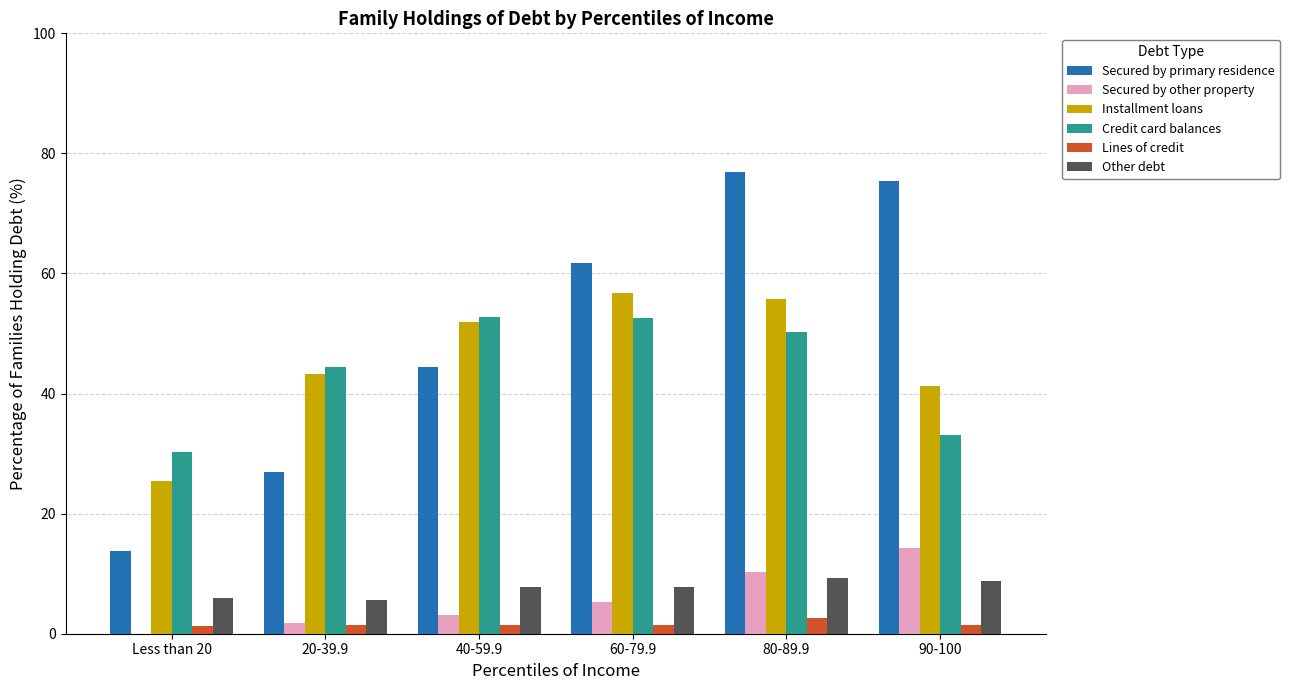

The Lines of credit series shows 2.6 at 80-89.9. True or false?

True